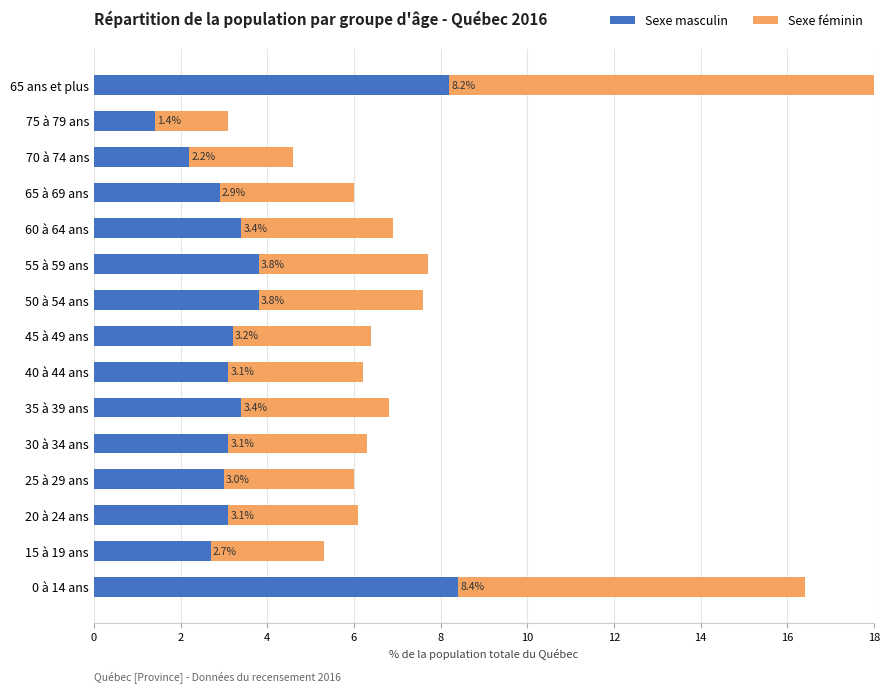

How many values in the Sexe masculin series are below 3?

4